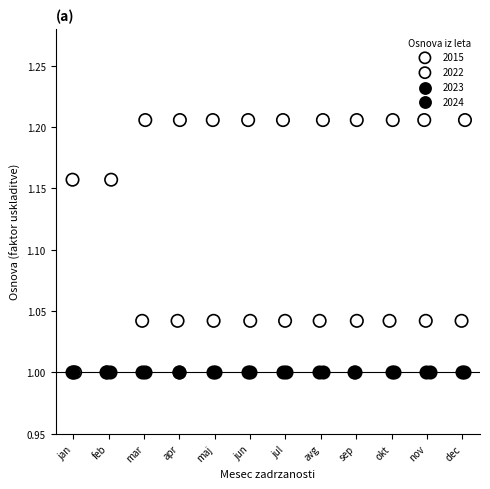

Which series contains the highest Y value?

2015